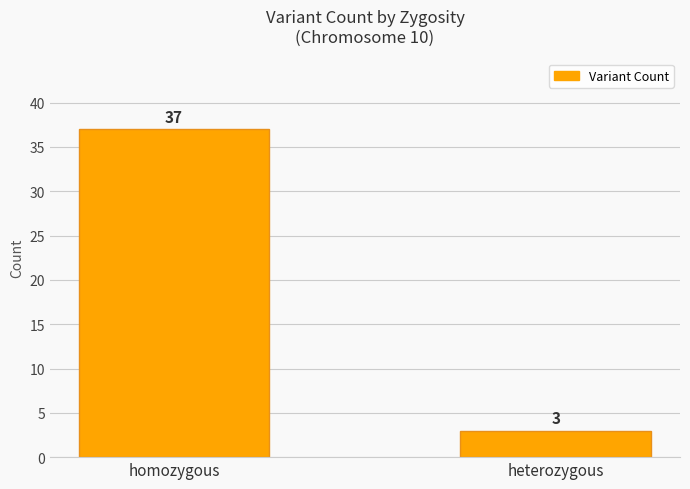

What is the label of the 2nd bar from the left?

heterozygous